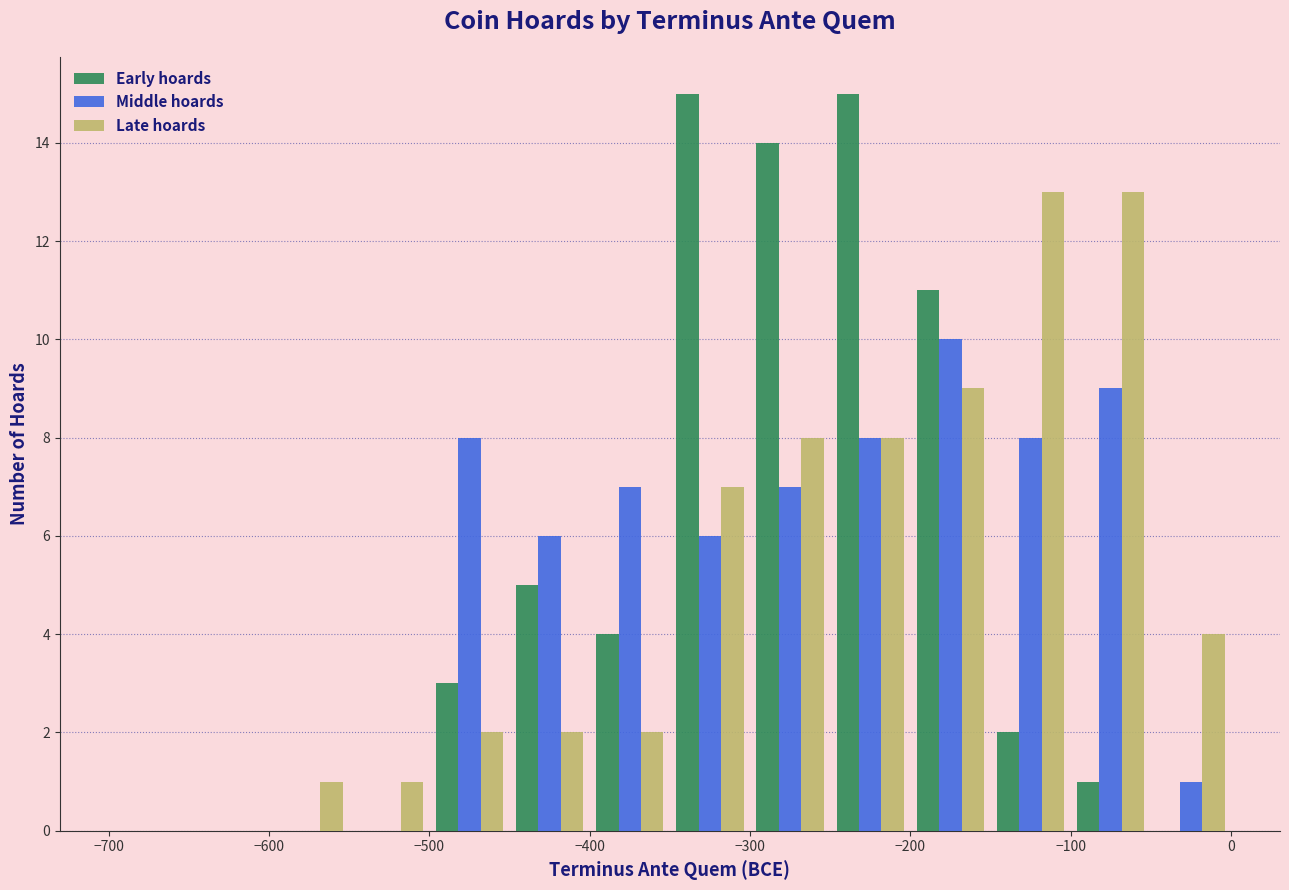

What is the height of the Middle hoards bar covering -250 to -200 on the x-axis? The values are not printed on the chart, so give them approximately, as read against the axis.

8